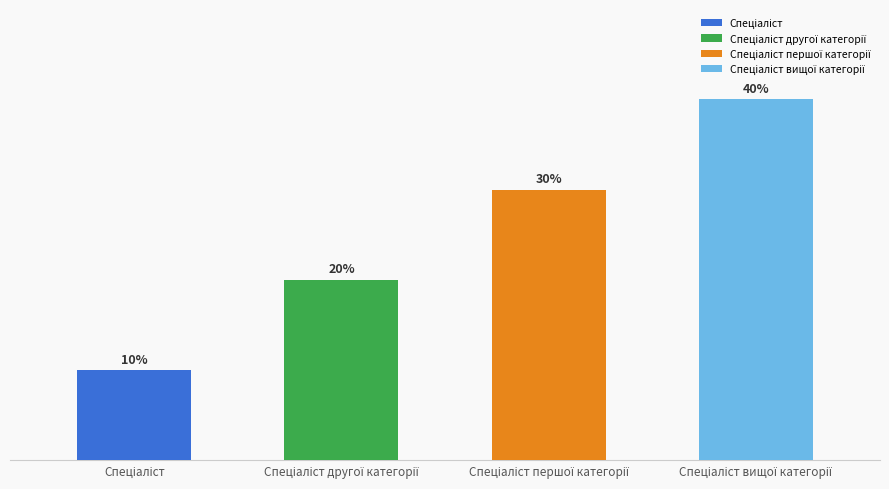

Between Спеціаліст першої категорії and Спеціаліст другої категорії, which is larger?

Спеціаліст першої категорії